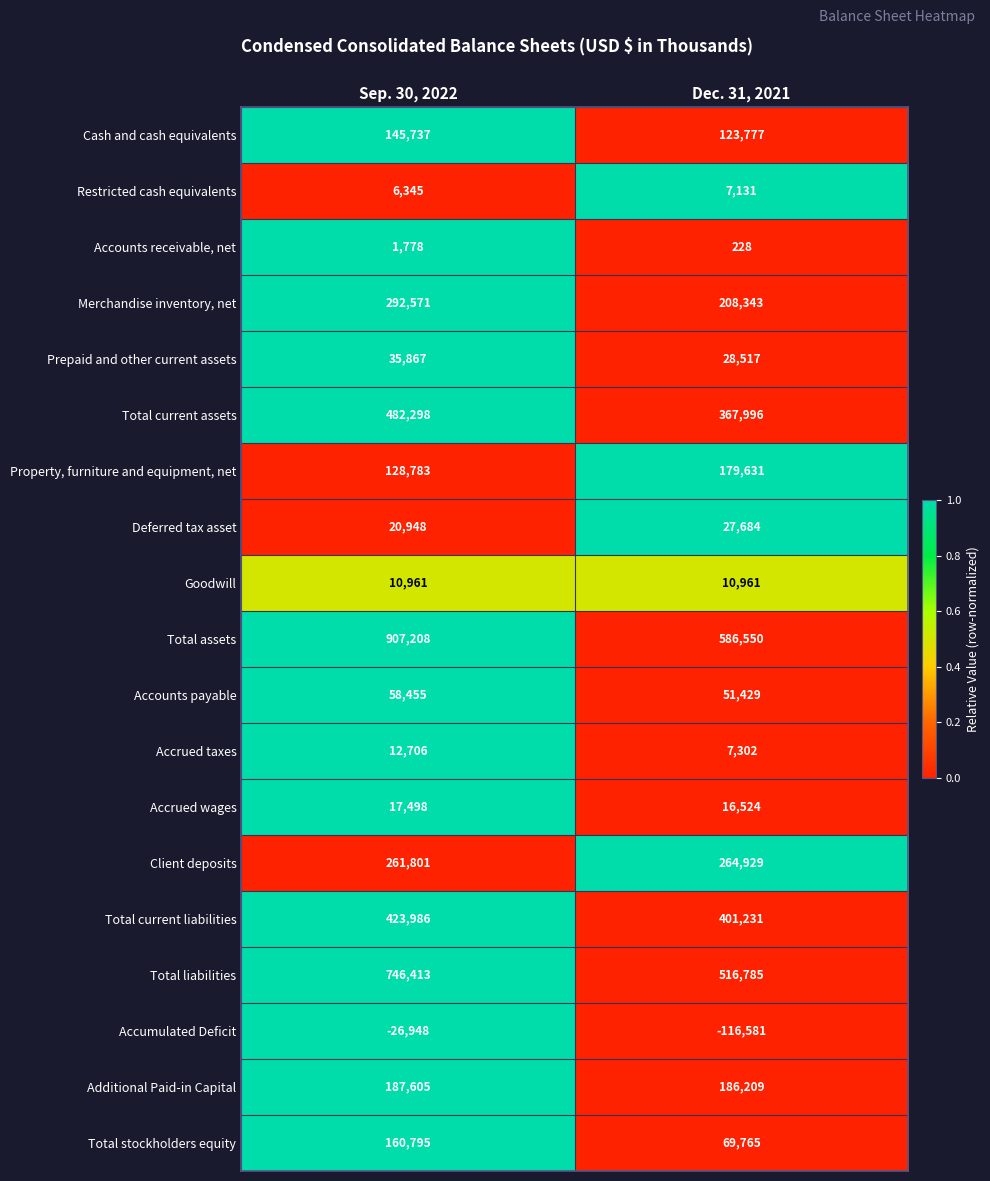

At Dec. 31, 2021, list the series in order from smallest to largest.

Accumulated Deficit, Accounts receivable, net, Restricted cash equivalents, Accrued taxes, Goodwill, Accrued wages, Deferred tax asset, Prepaid and other current assets, Accounts payable, Total stockholders equity, Cash and cash equivalents, Property, furniture and equipment, net, Additional Paid-in Capital, Merchandise inventory, net, Client deposits, Total current assets, Total current liabilities, Total liabilities, Total assets